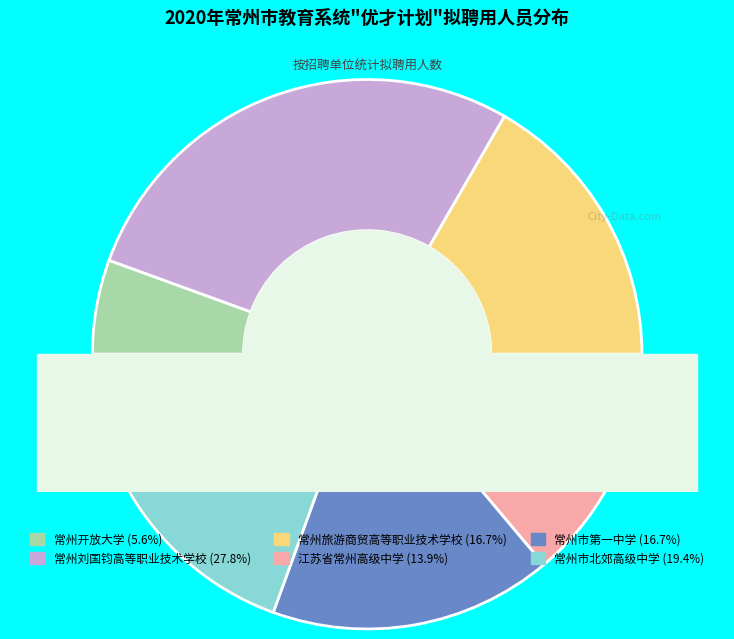

What percentage is the 江苏省常州高级中学 slice, to the nearest percent?

14%